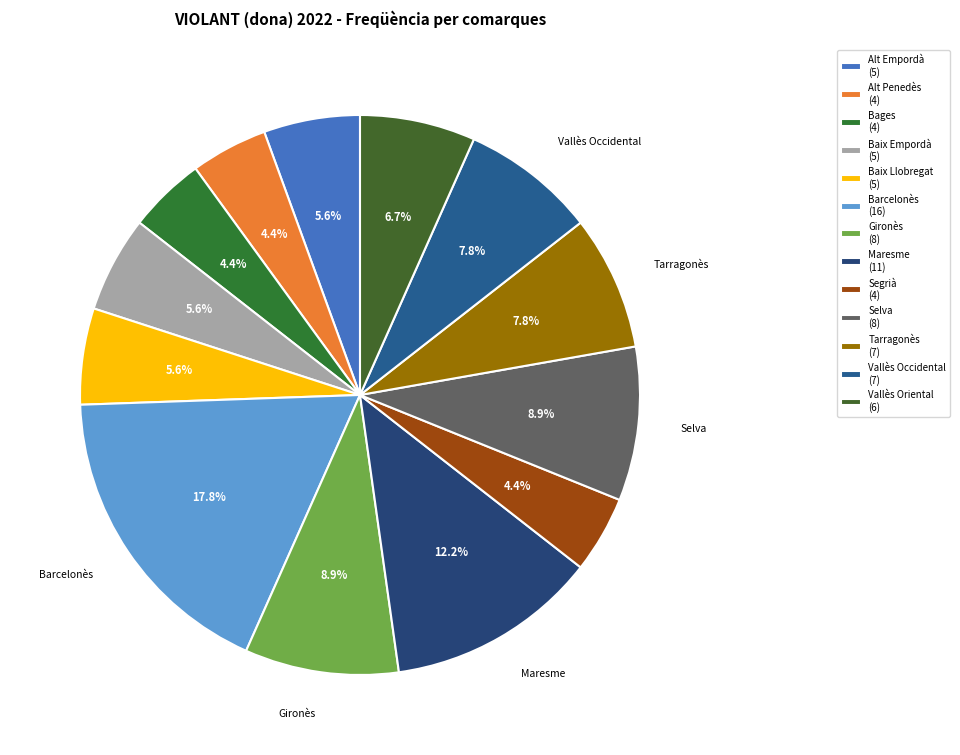

To the nearest percent, what is the average slice percentage?

8%